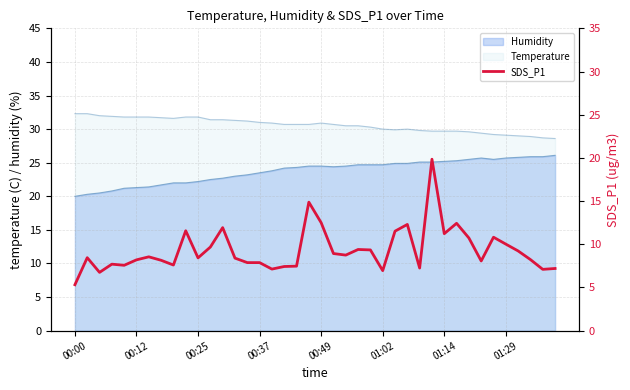

The value at 32 is 14.0. True or false?

False